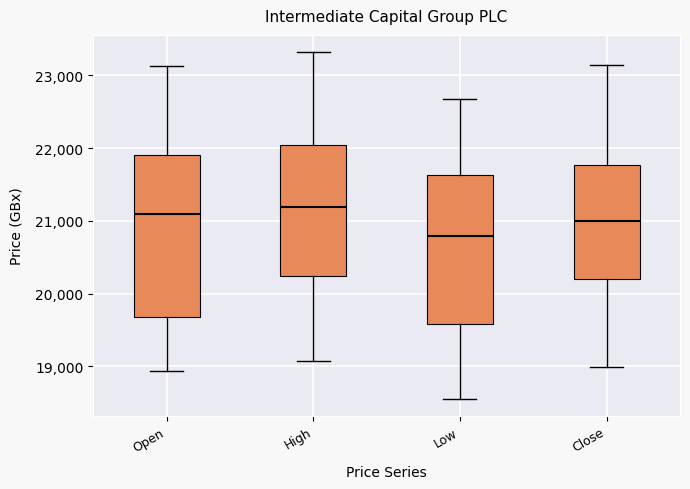

Where does the median line of the box for High sit on the y-axis? The values are not printed on the chart, so give them approximately, as read against the axis.

21200